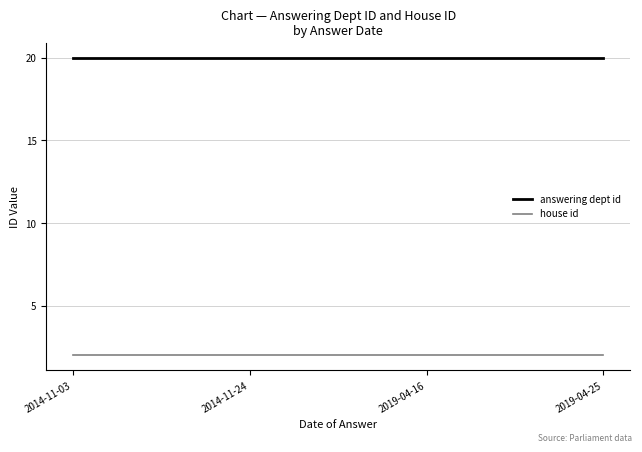

What is the sum of all house id values?

8